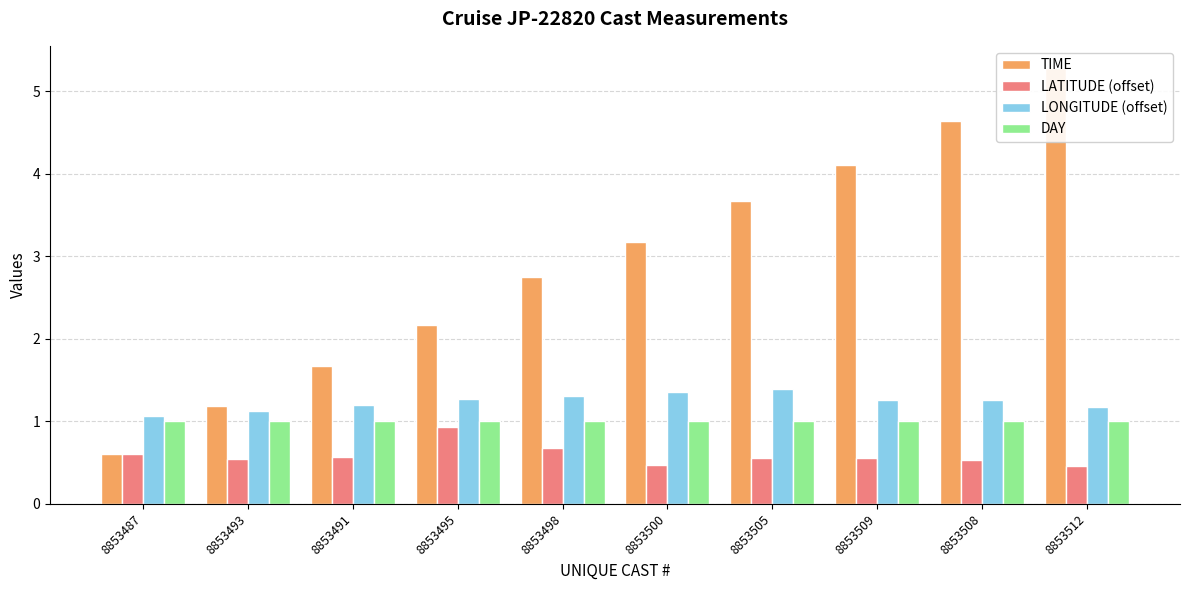

List the series in order of their peak value, highest first.

TIME, LONGITUDE (offset), DAY, LATITUDE (offset)